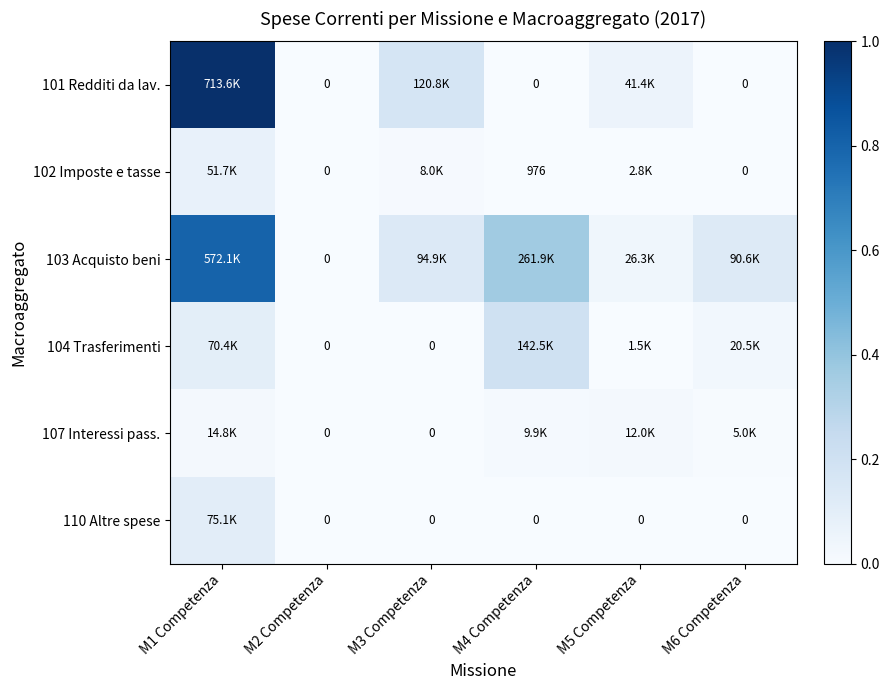

Which category has the highest value in the 102 Imposte e tasse series?

M1 Competenza